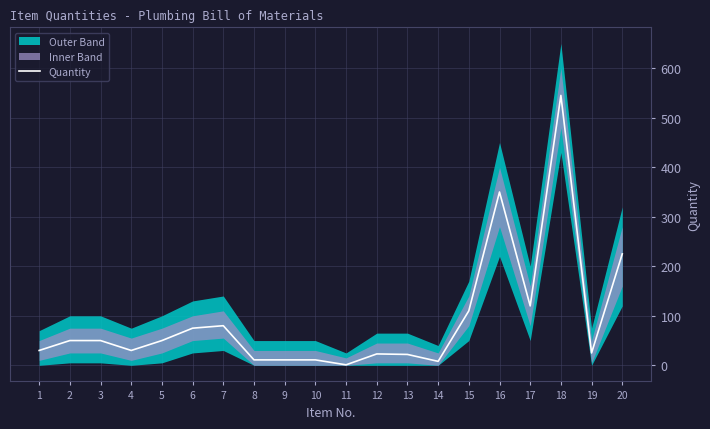

Where is Quantity nearest to the value 273?

20